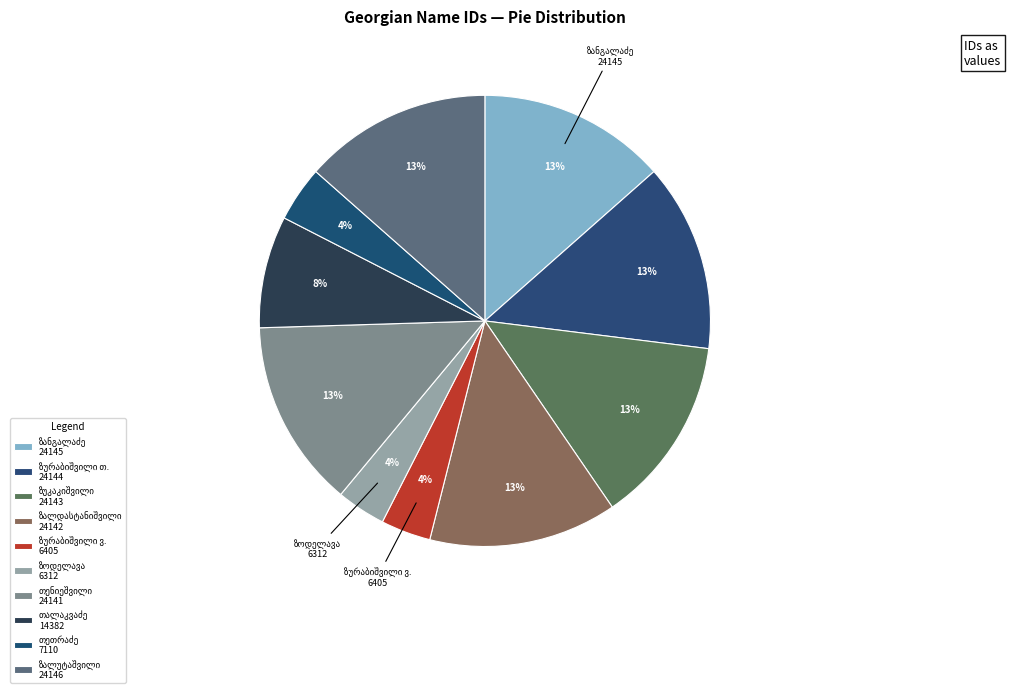

Count the number of slices in the pie.

10